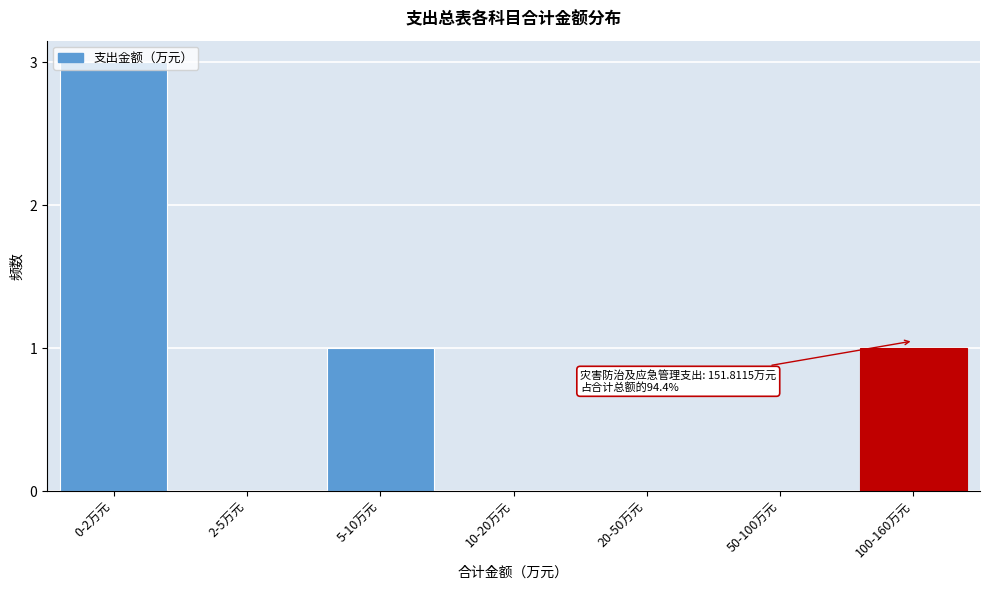

What is the change in value from 0-2万元 to 2-5万元?

-3